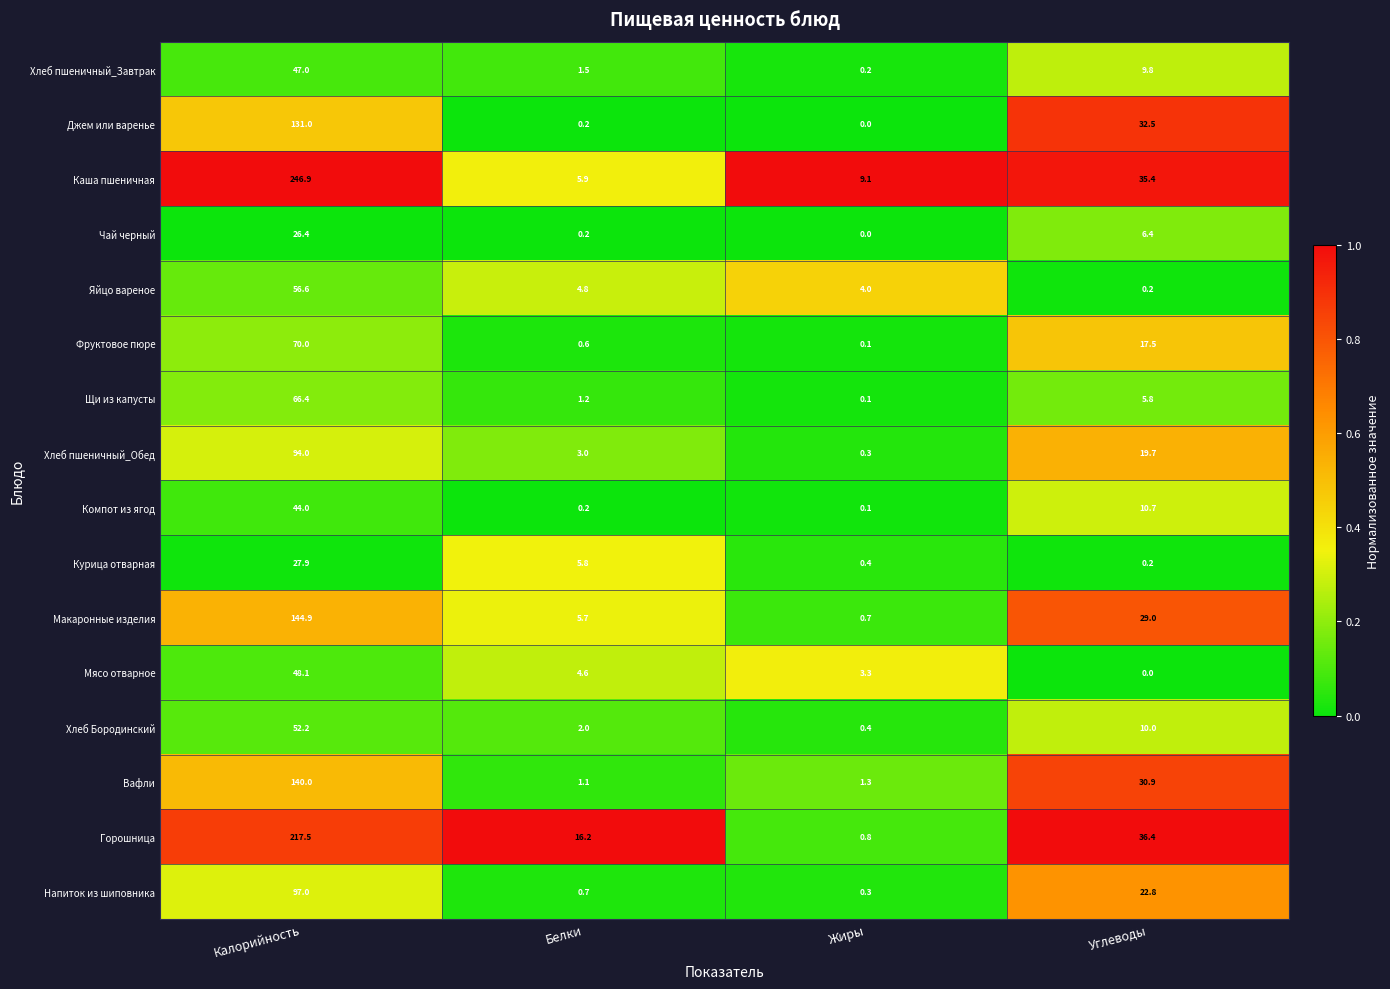

Is it true that Каша пшеничная equals 5.9 at Белки?

True